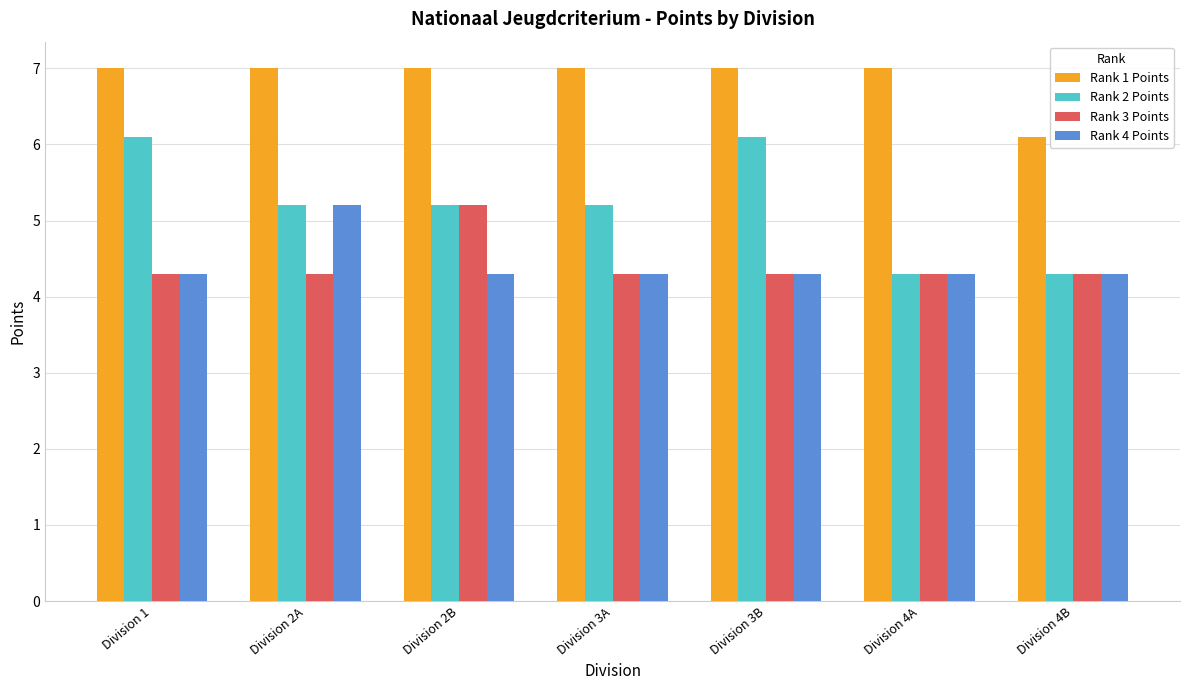

Count the Rank 3 Points values in the range 4 to 5.

6